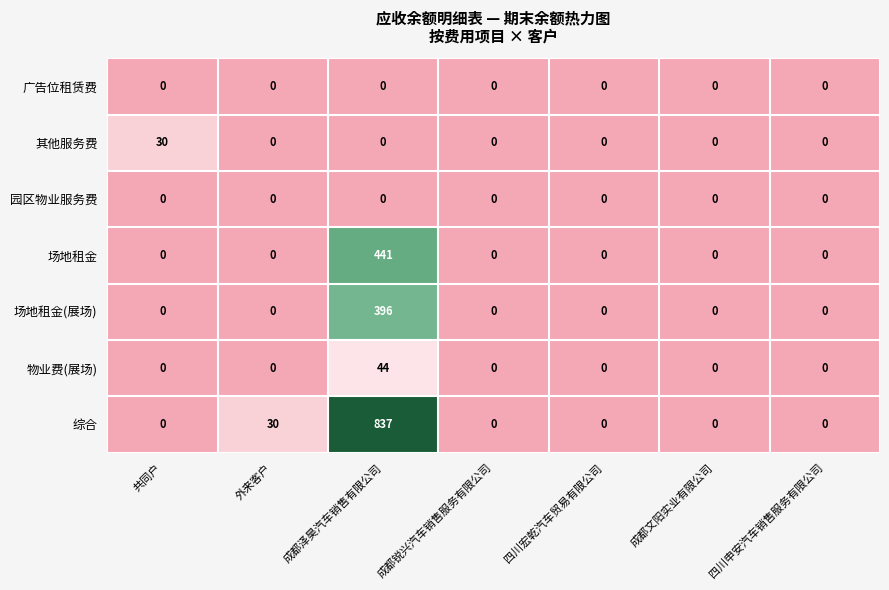

The value of 物业费(展场) at 共同户 is 0. True or false?

True